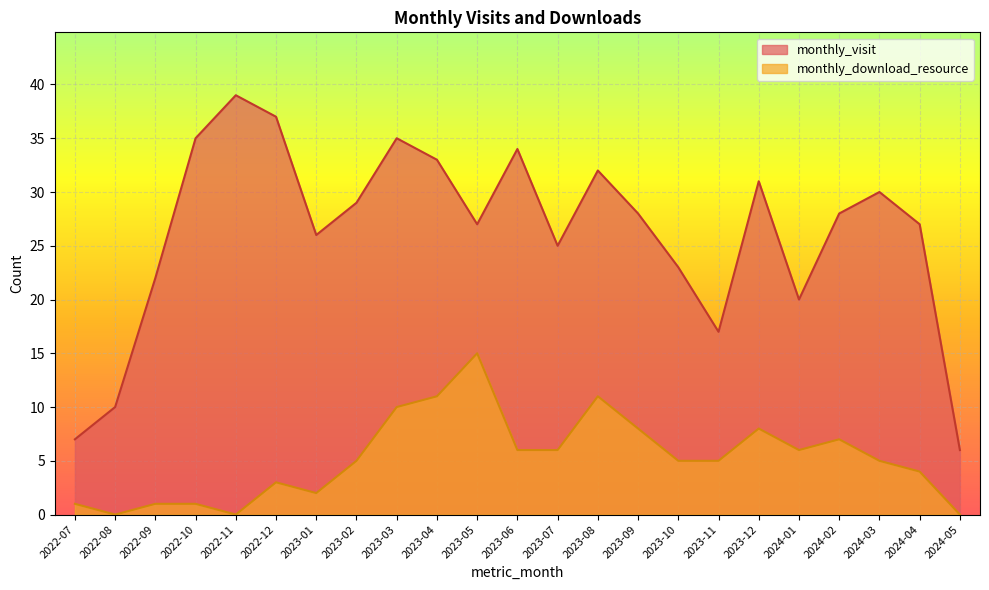

What is the sum of all monthly_download_resource values?

120